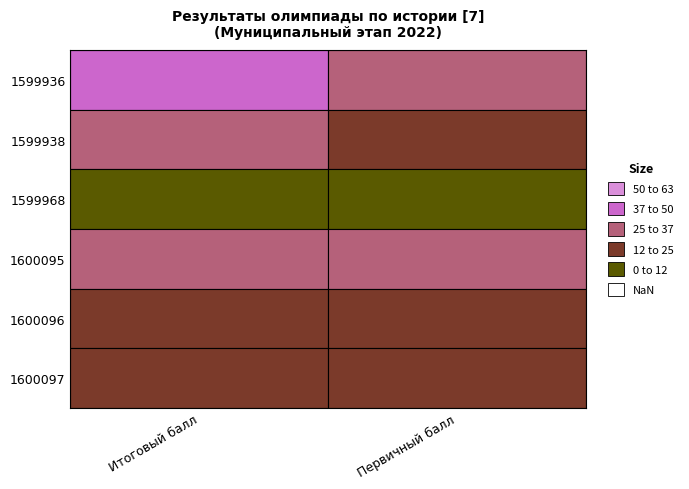

Rank the series at Первичный балл from lowest to highest value.

1599968, 1600097, 1599938, 1600096, 1599936, 1600095